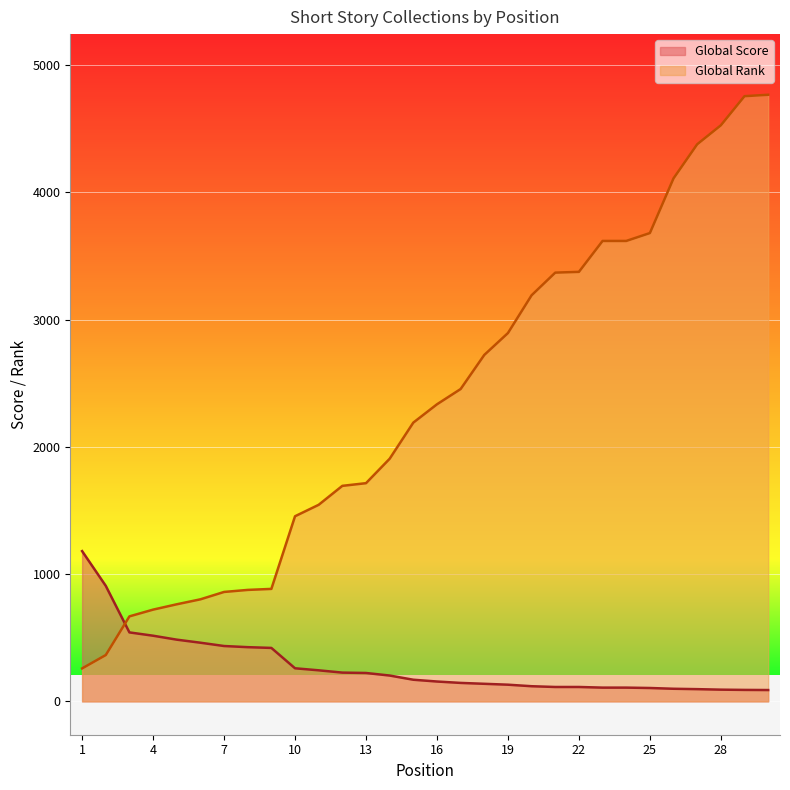

Which series changed the most between 10 and 29?

Global Rank